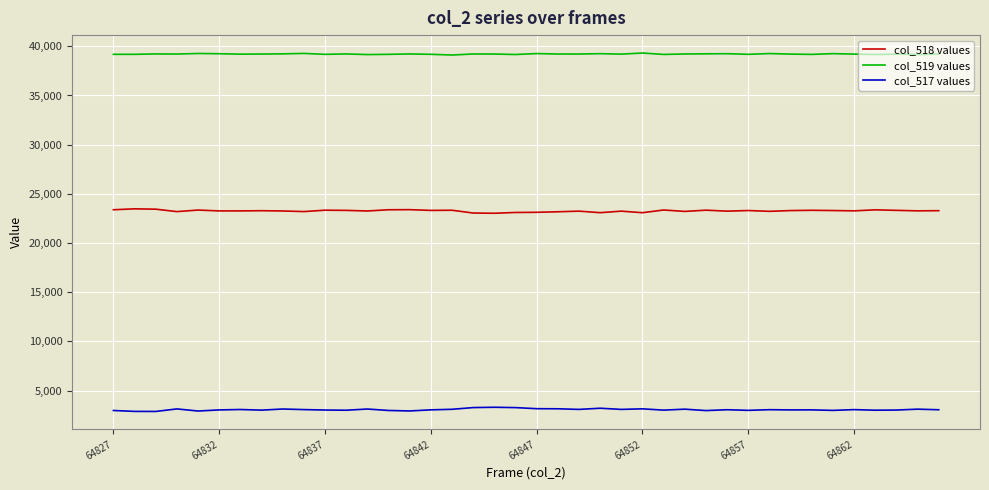

True or false: col_519 values has more than 2 interior local peaks.

True